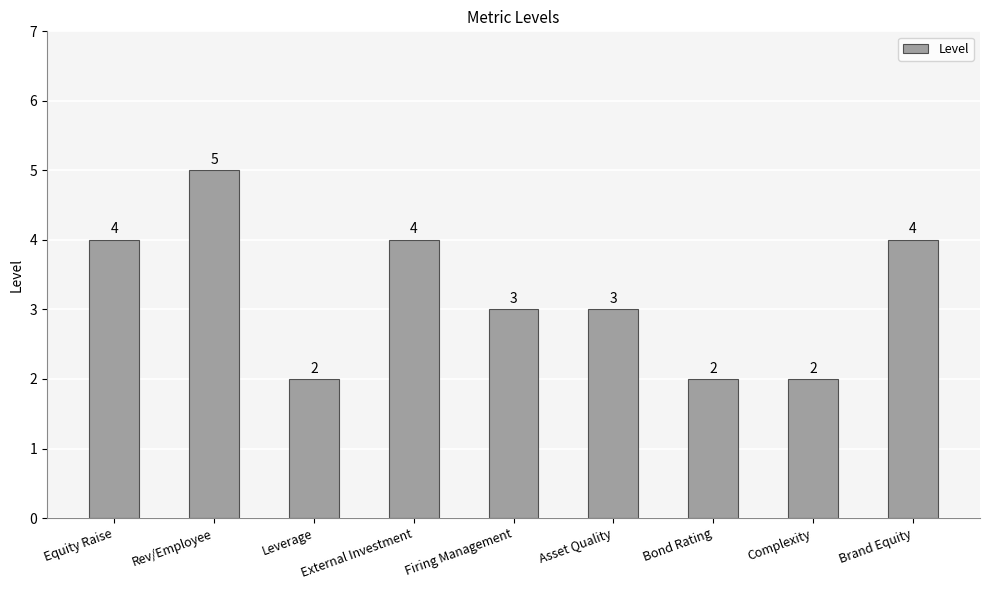

Reading left to right, what are all the values shown in this chart?

4	5	2	4	3	3	2	2	4